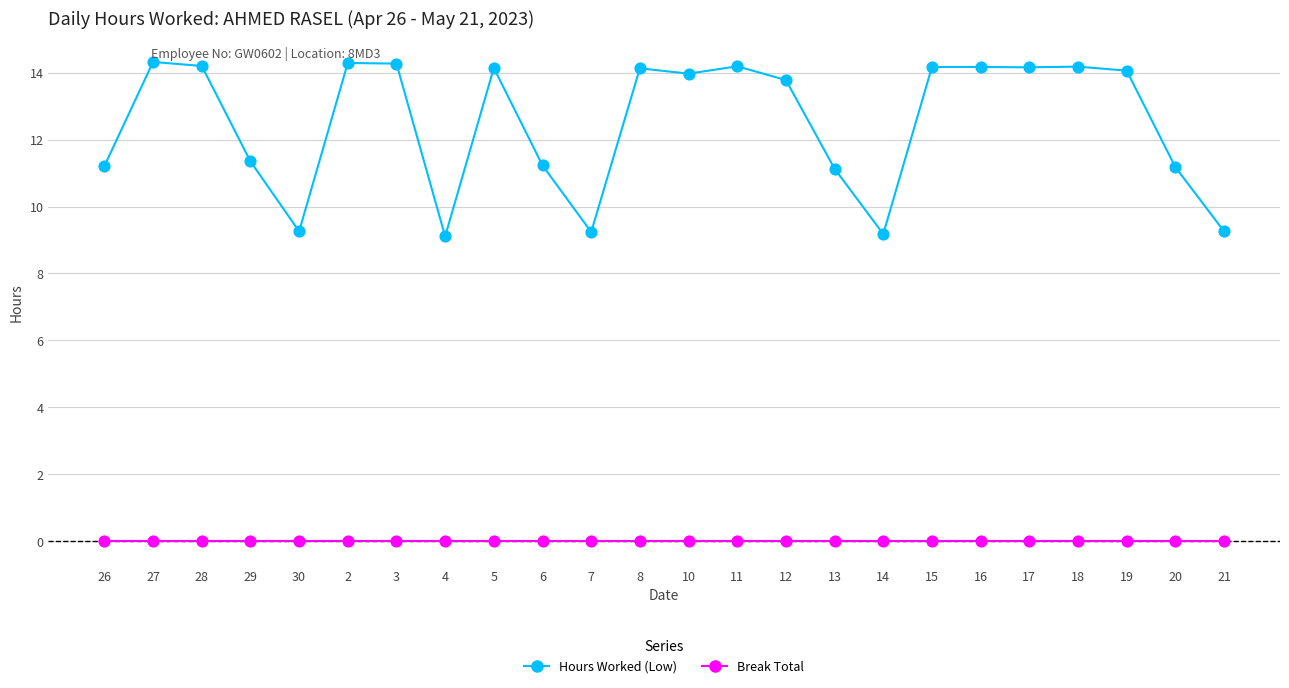

What is the total value across all series at 20?

11.2